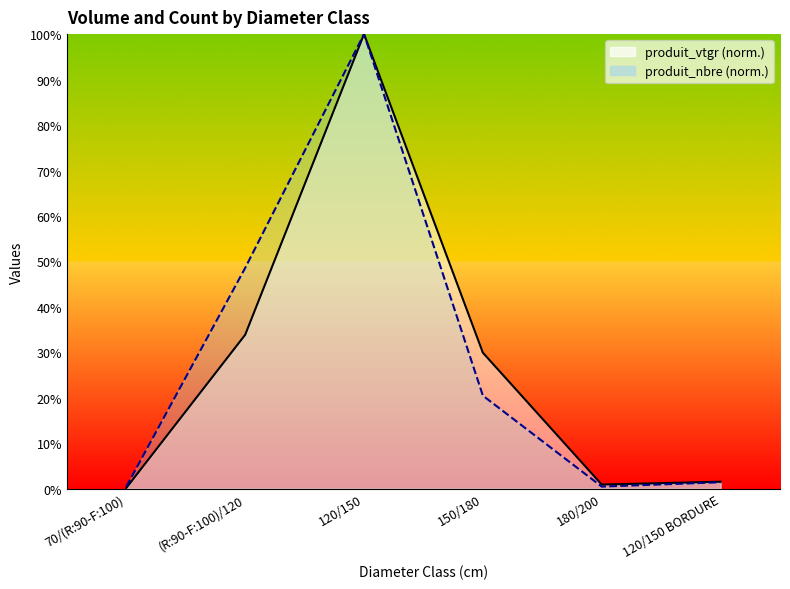

Is it true that produit_nbre equals 48.6 at (R:90-F:100)/120?

True